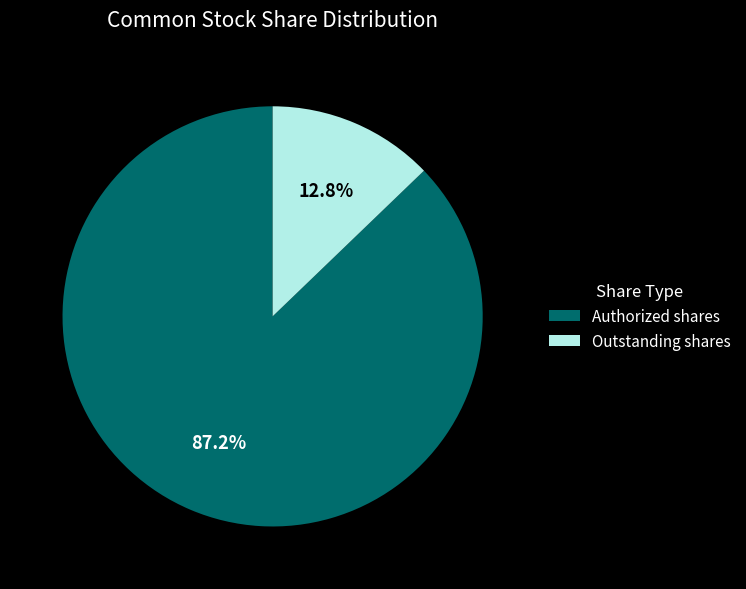

Which category has the biggest portion of the pie?

Authorized shares